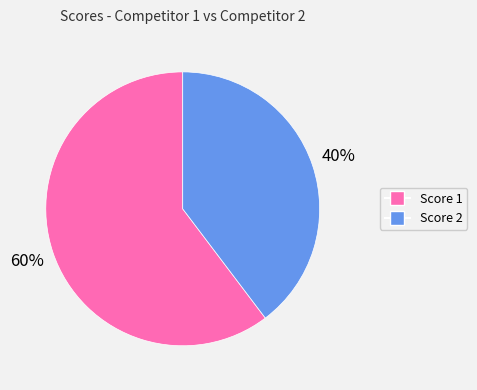

Does any single category account for the majority?

Yes